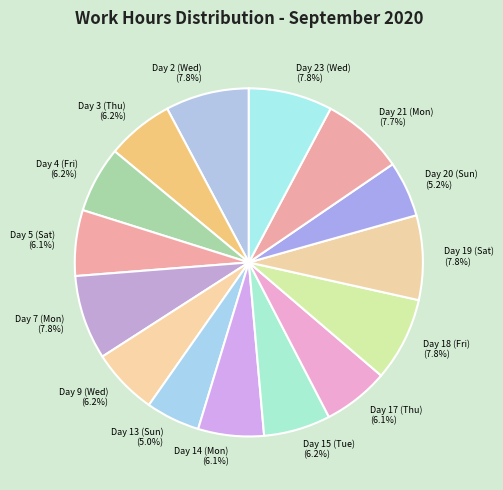

What is the ratio of the value at Day 4 (Fri) to the value at Day 18 (Fri)?

0.8